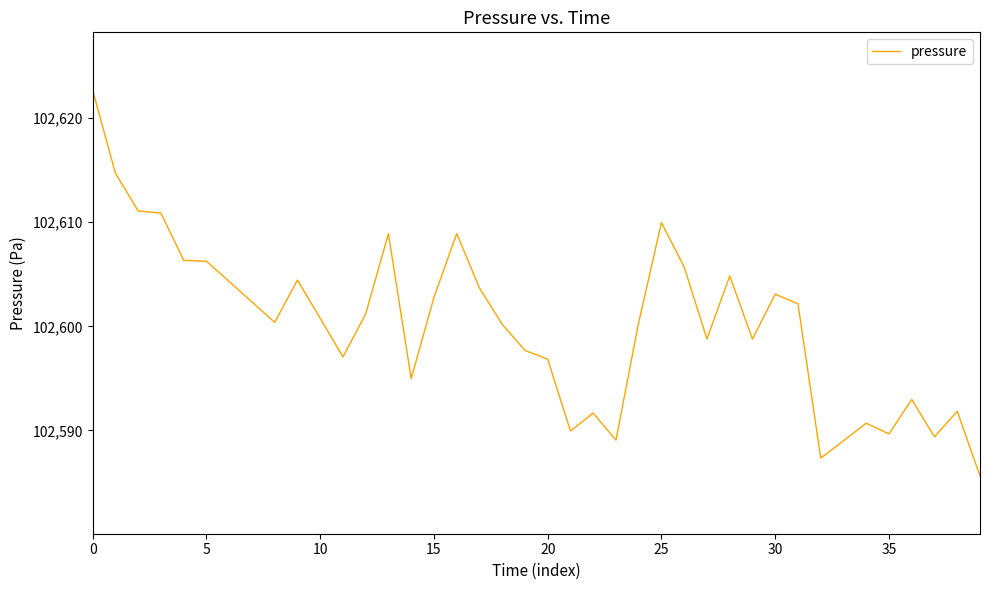

What is the minimum value shown in the chart?

102585.6